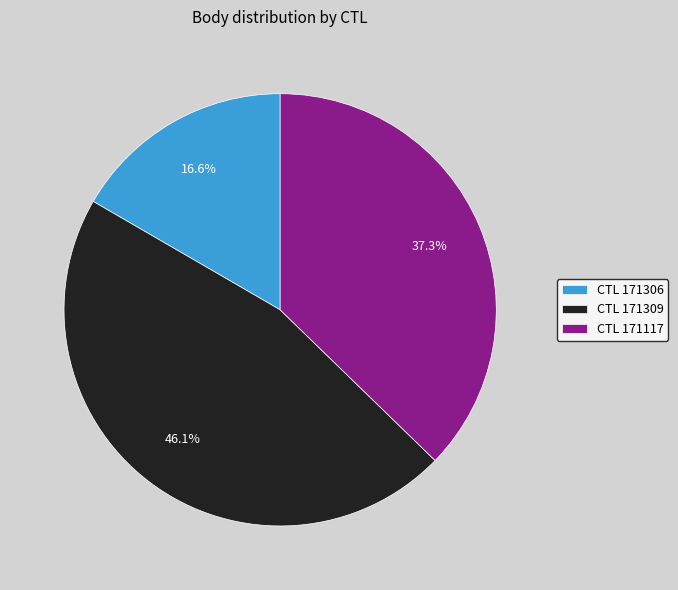

Rank the categories by value from highest to lowest.

CTL 171309, CTL 171117, CTL 171306